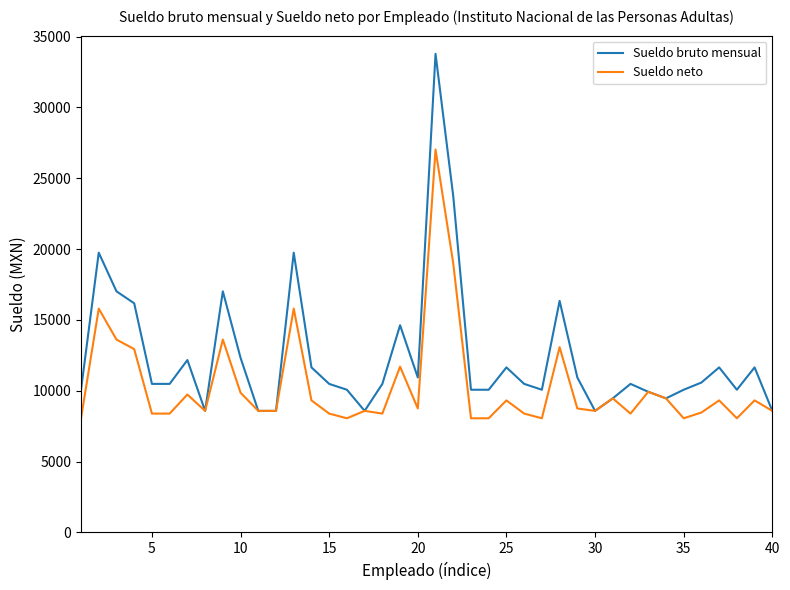

Rank the series by their average value, from lowest to highest.

Sueldo neto, Sueldo bruto mensual